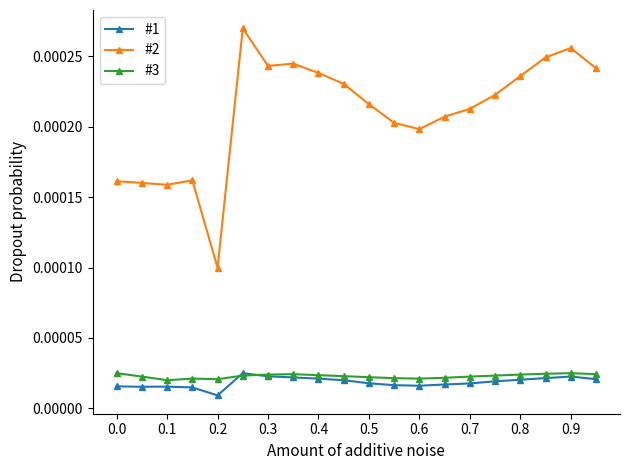

Count the #1 values in the range 0 to 1.

20